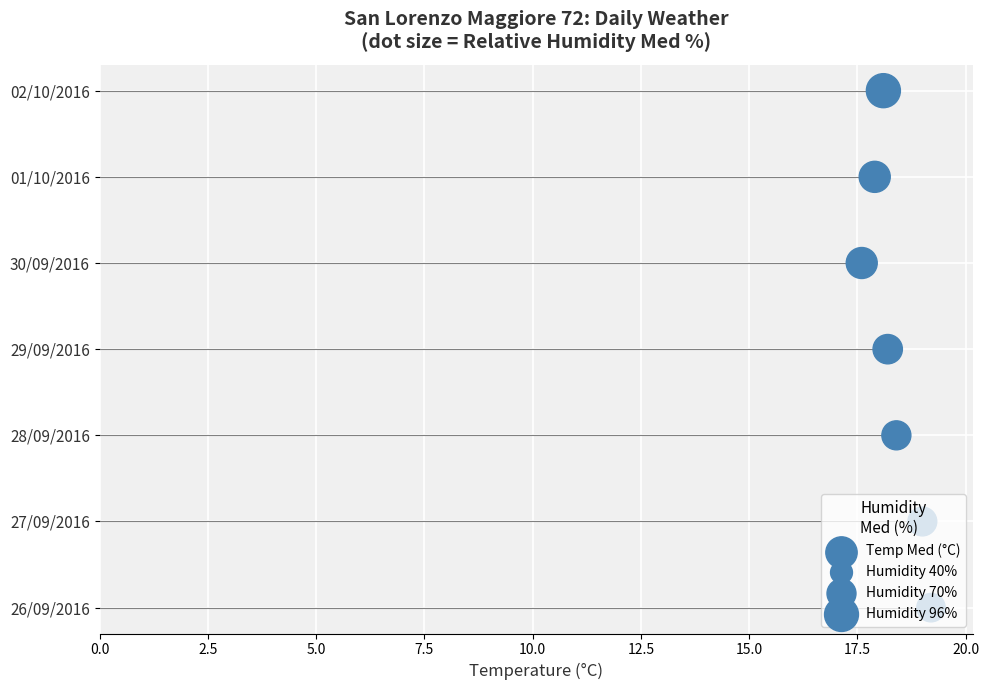

Which has a higher value, 12.5 or 15.0?

15.0